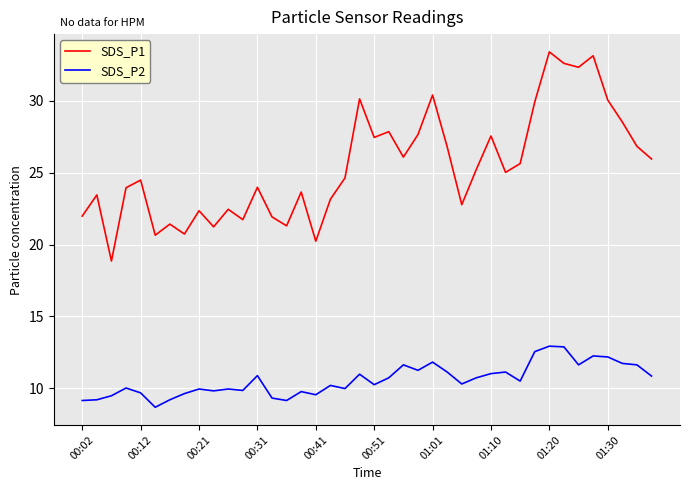

Does the chart display data point markers on the line(s)?

No